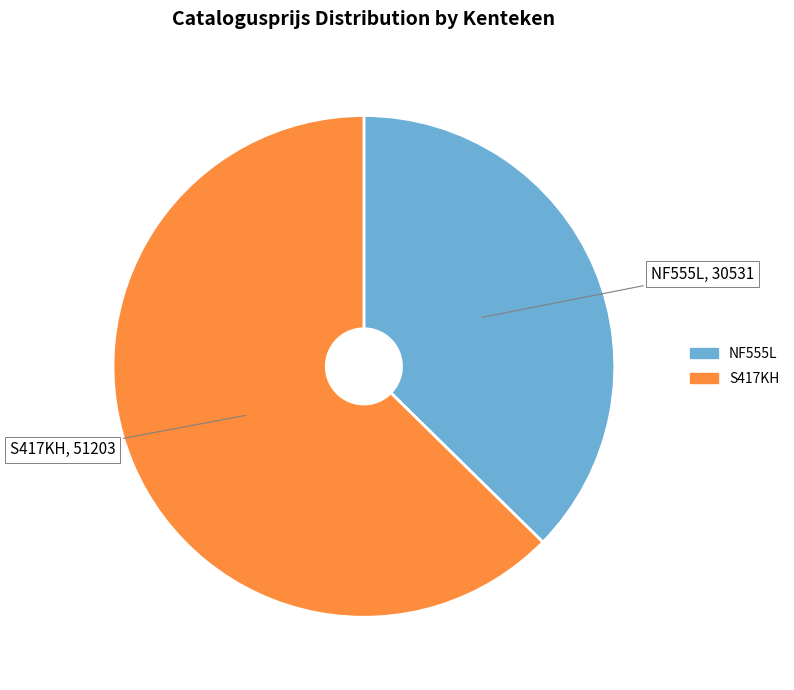

Combined, do NF555L and S417KH account for over 50%?

Yes